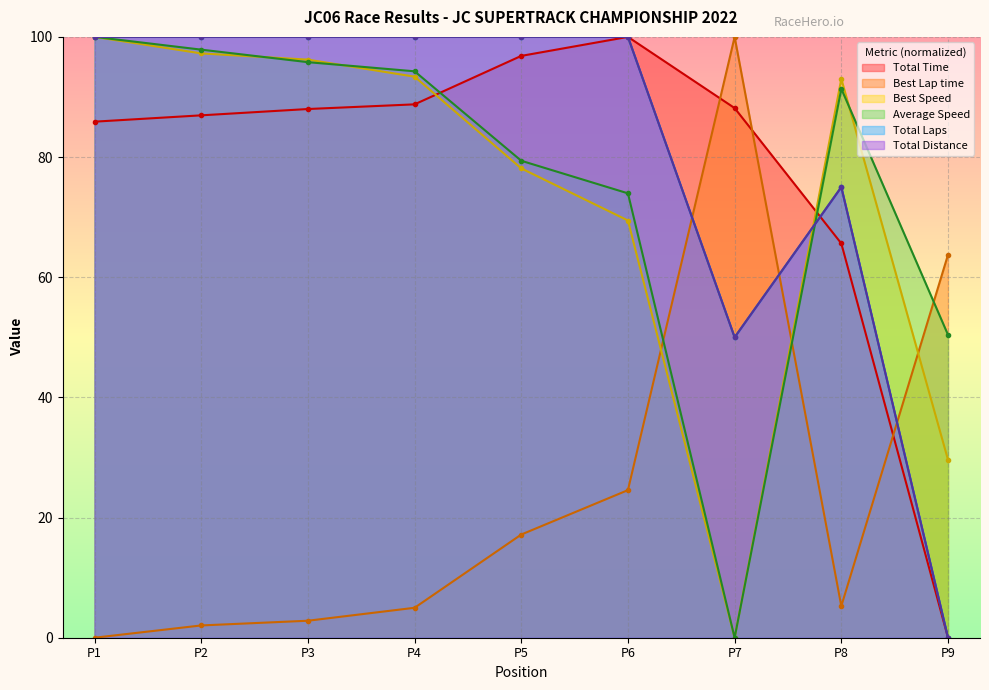

After their last crossing, which series has the higher values: Best Lap time or Total Time?

Best Lap time